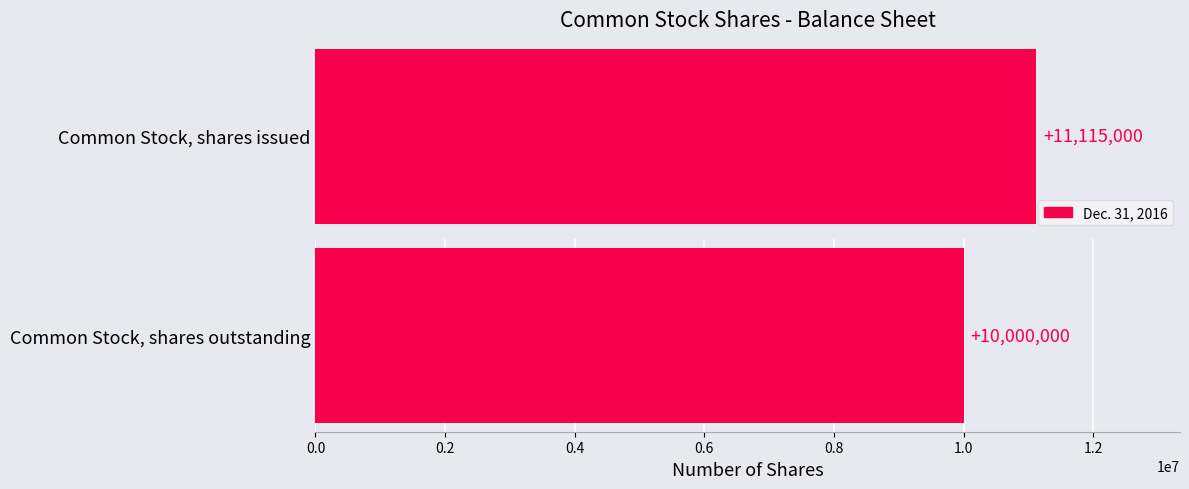

At which label does Dec. 31, 2015 reach its peak?

Common Stock, shares issued